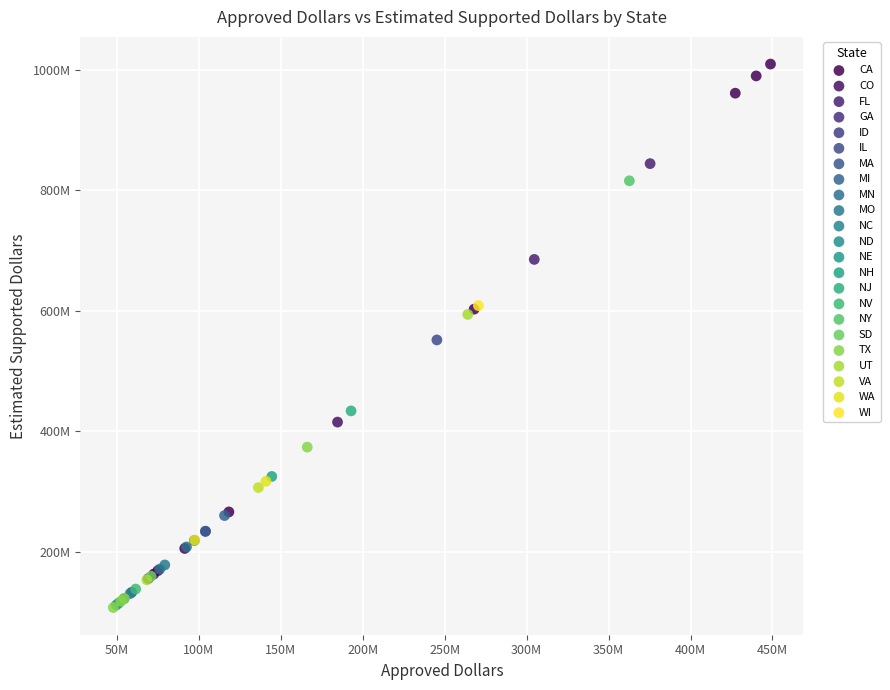

What are all the series names shown in the legend?

CA, CO, FL, GA, ID, IL, MA, MI, MN, MO, NC, ND, NE, NH, NJ, NV, NY, SD, TX, UT, VA, WA, WI